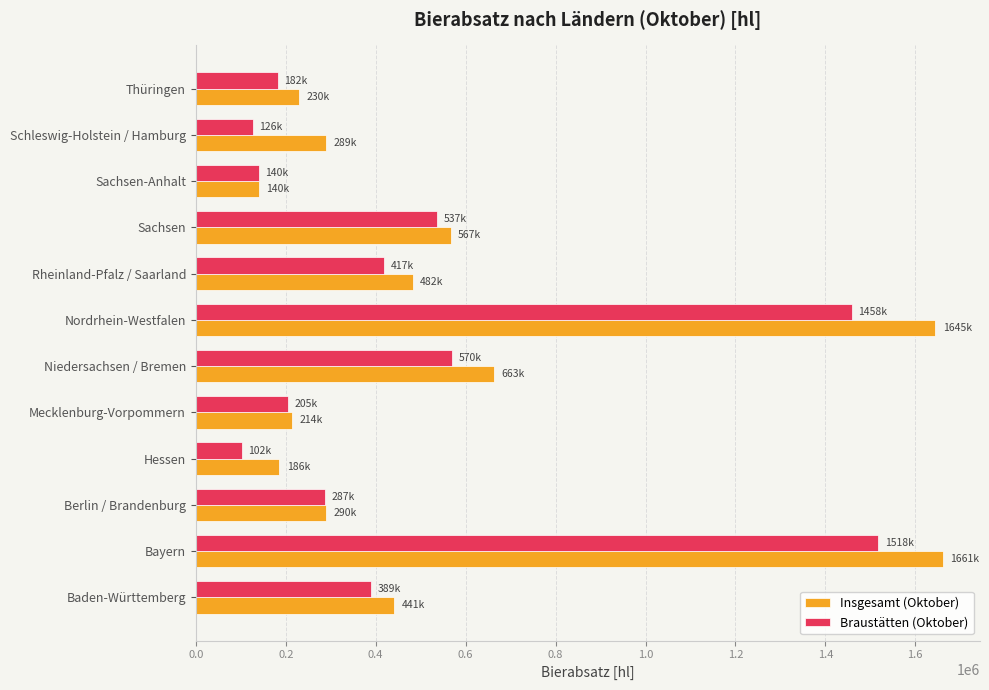

What is the difference between the Insgesamt (Oktober) values at Baden-Württemberg and Bayern?

1219714.5